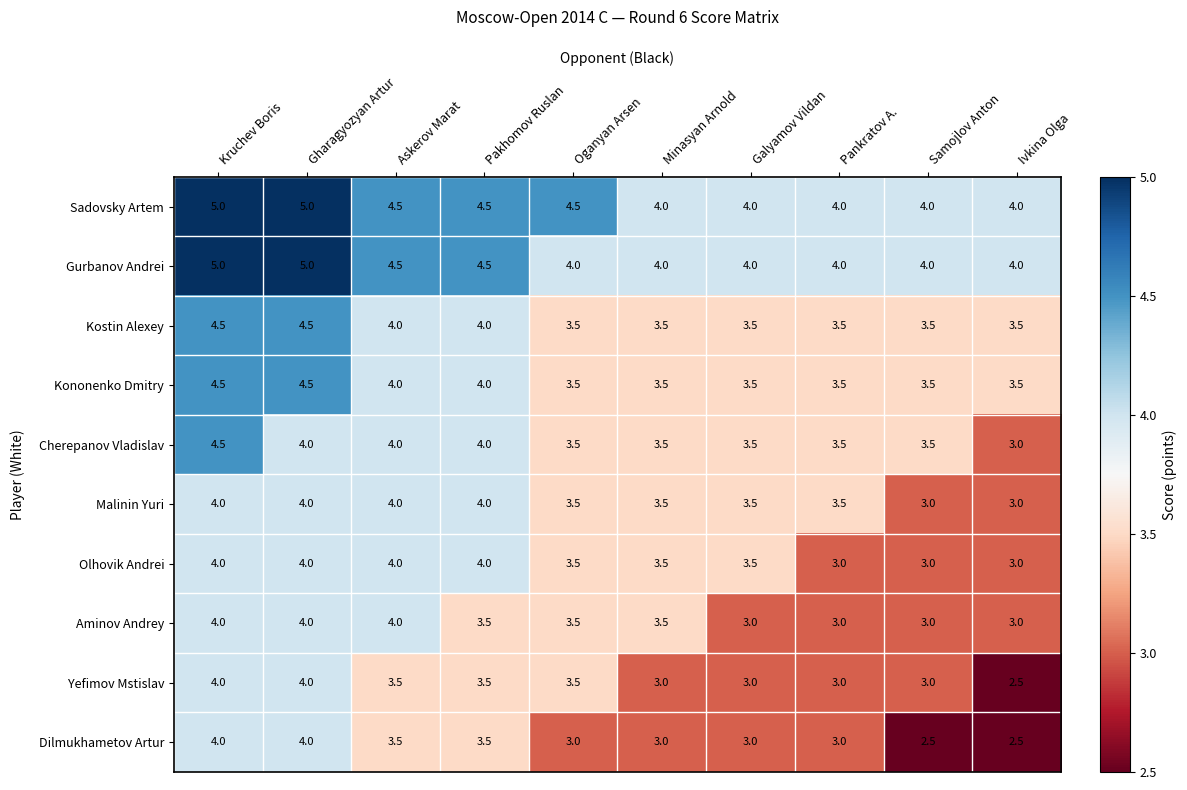

The value of Aminov Andrey at Askerov Marat is 4.0. True or false?

True